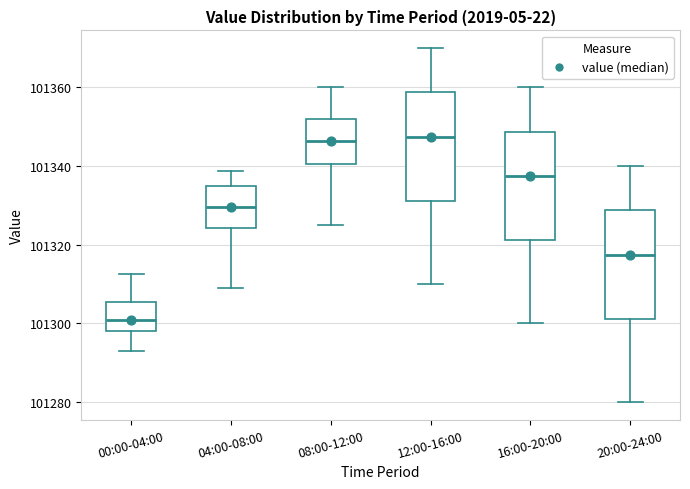

Reading left to right, read every box against the y-axis: the position of its median line, the range the box covers, and the ends of its whiskers. The values are not printed on the chart, so give them approximately, as read against the axis.

00:00-04:00: median 101300, box 101298 to 101306, whiskers 101292 to 101312
04:00-08:00: median 101330, box 101324 to 101334, whiskers 101308 to 101338
08:00-12:00: median 101346, box 101340 to 101352, whiskers 101326 to 101360
12:00-16:00: median 101348, box 101332 to 101358, whiskers 101310 to 101370
16:00-20:00: median 101338, box 101322 to 101348, whiskers 101300 to 101360
20:00-24:00: median 101318, box 101302 to 101328, whiskers 101280 to 101340